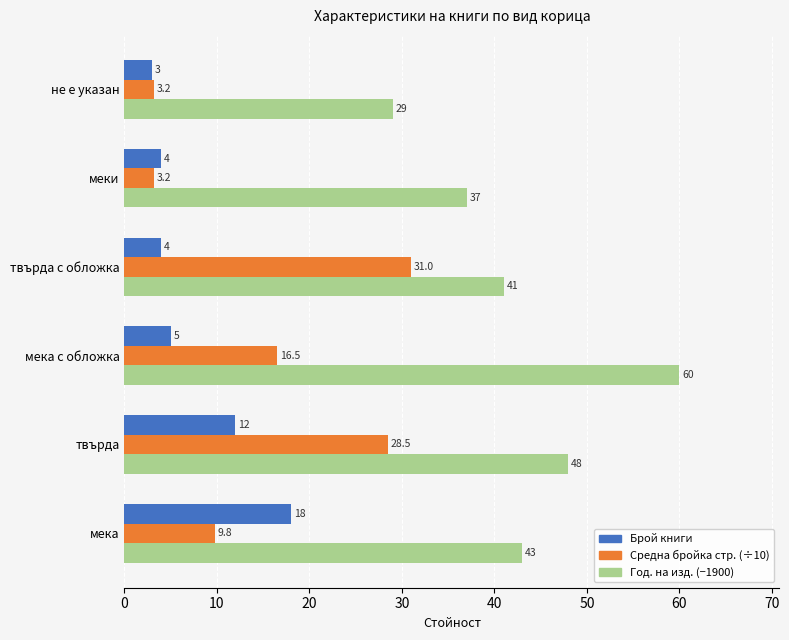

Is the value of Год. на изд. (−1900) at мека greater than the value of Средна бройка стр. (÷10) at меки?

Yes